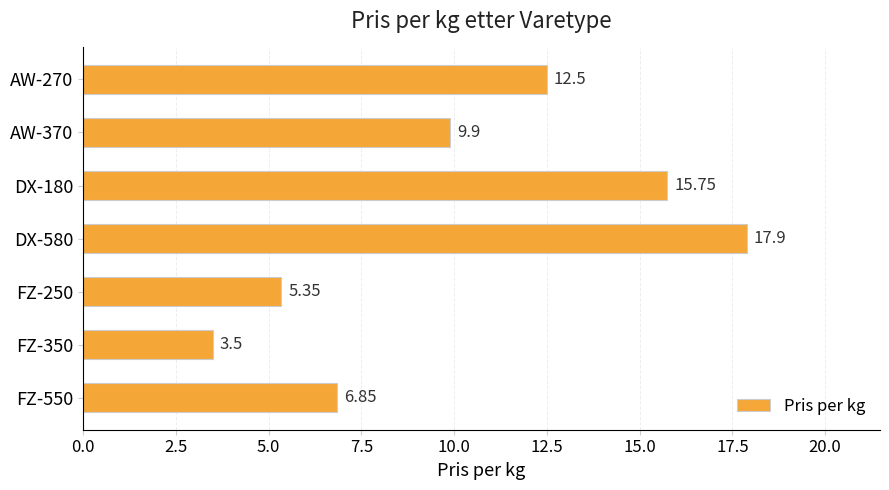

List the labels in order of value, largest first.

DX-580, DX-180, AW-270, AW-370, FZ-550, FZ-250, FZ-350